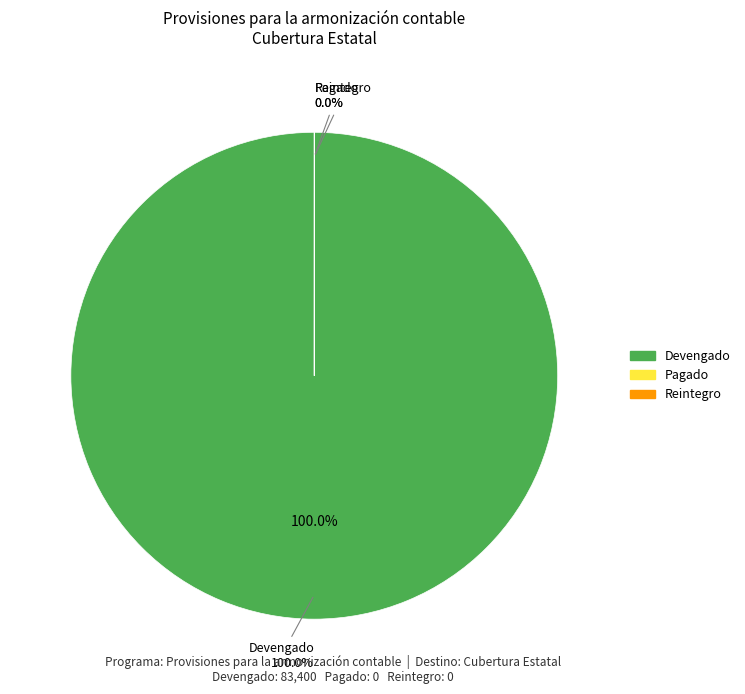

Is Devengado the majority of the pie?

Yes